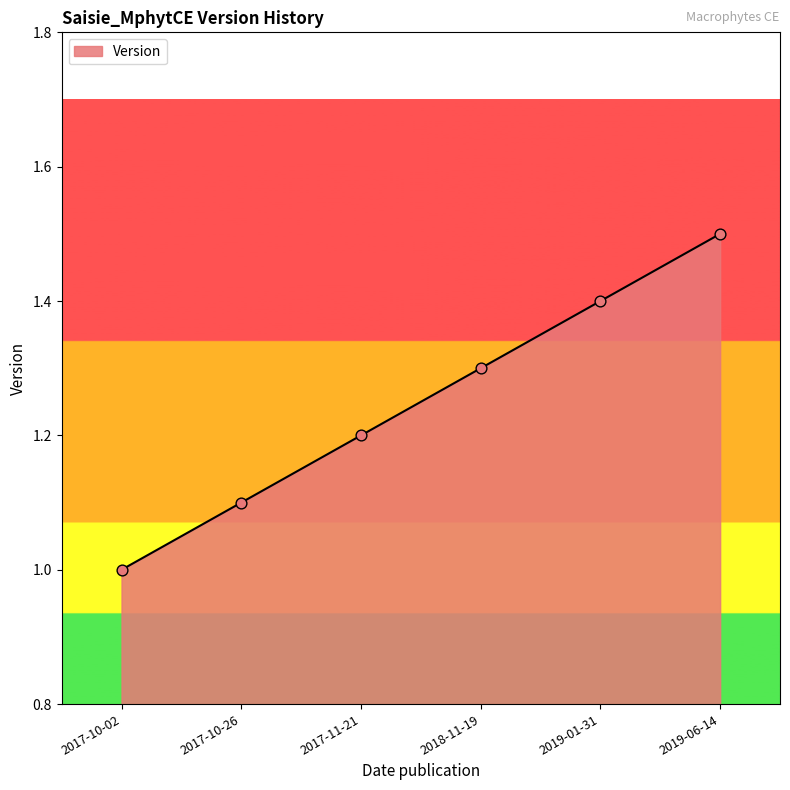

What is the ratio of the value at 2019-06-14 to the value at 2017-10-02?

1.5